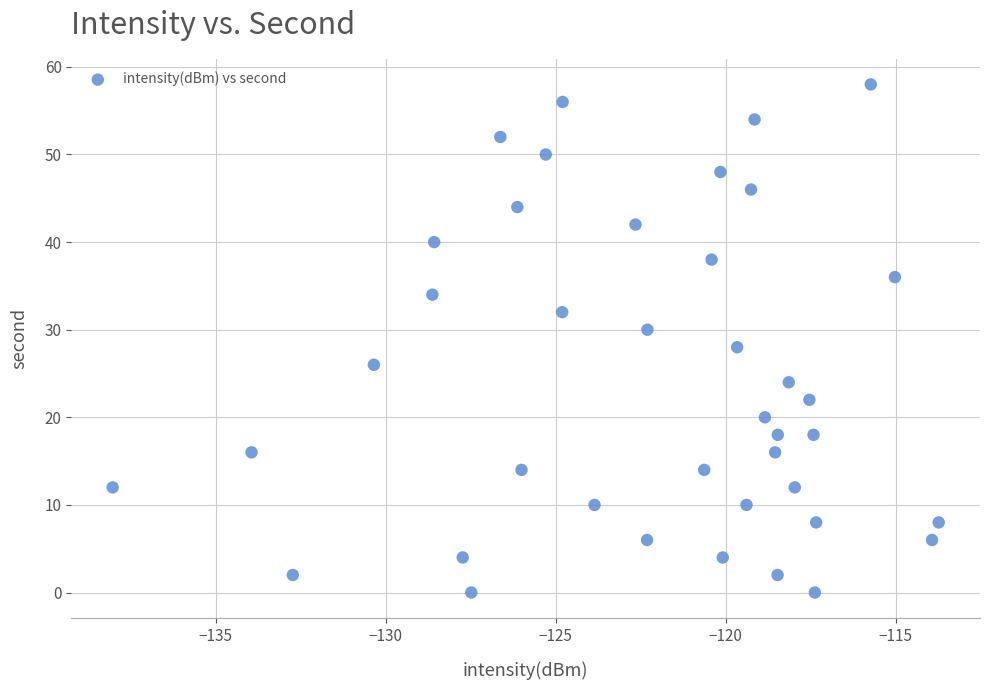

What is the range of Y values (max minus min)?

58